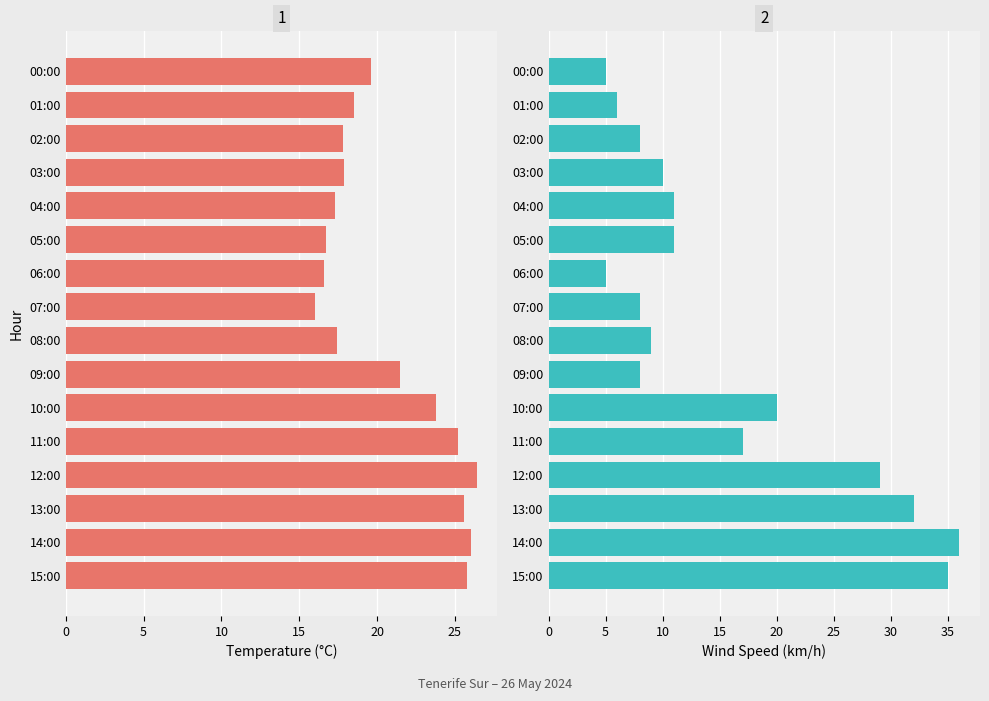

What is the maximum value shown in the chart?

36.0